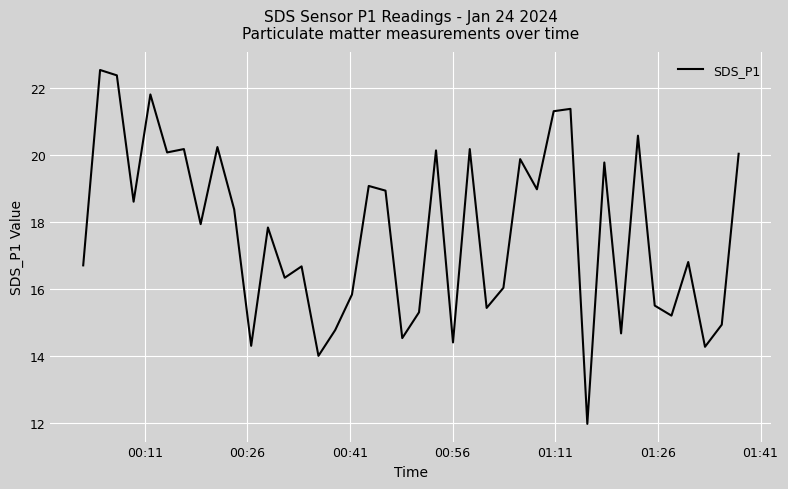

What is the minimum value shown in the chart?

12.0